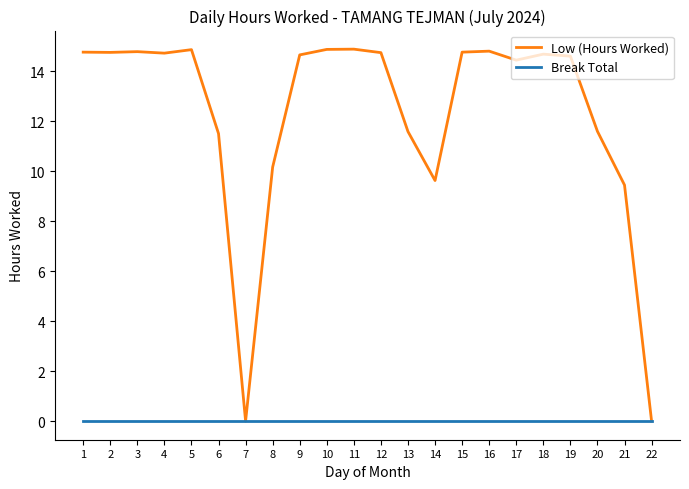

What is the maximum value for Low (Hours Worked)?

14.9